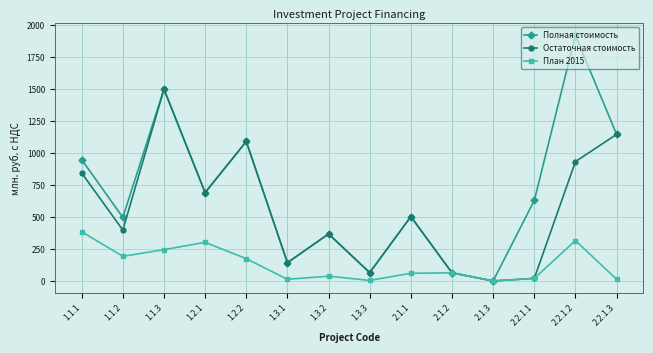

Rank the series by their average value, from highest to lowest.

Полная стоимость, Остаточная стоимость, План 2015